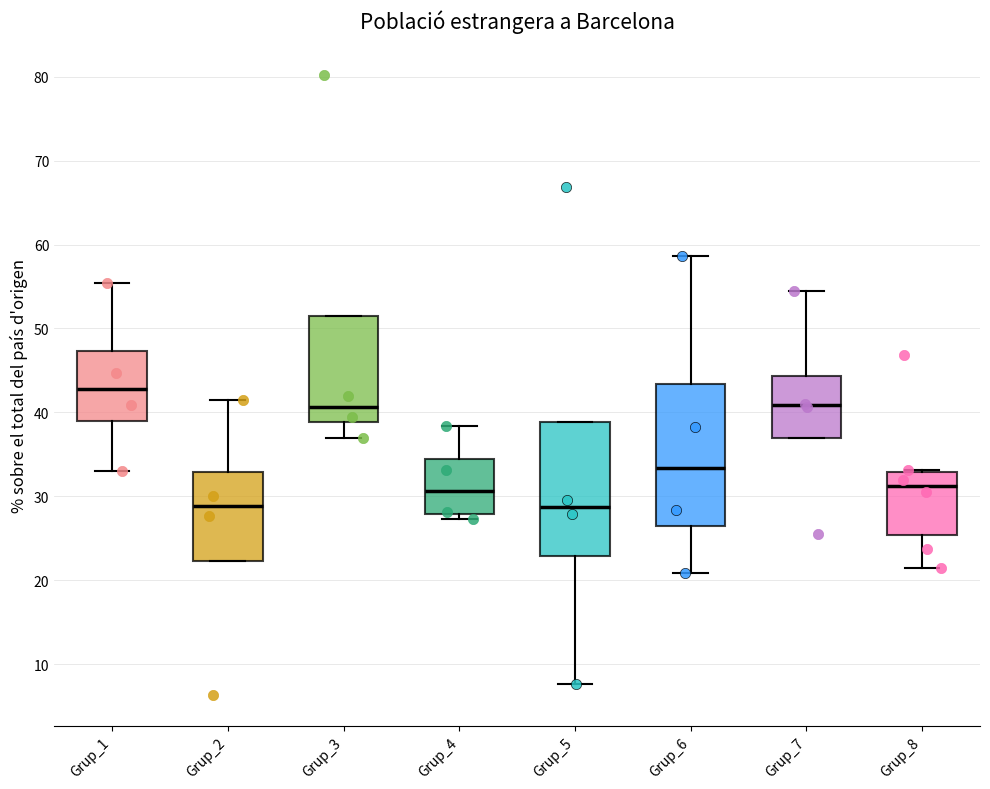

Where is the upper edge of the box for Grup_5 on the y-axis? The values are not printed on the chart, so give them approximately, as read against the axis.

39